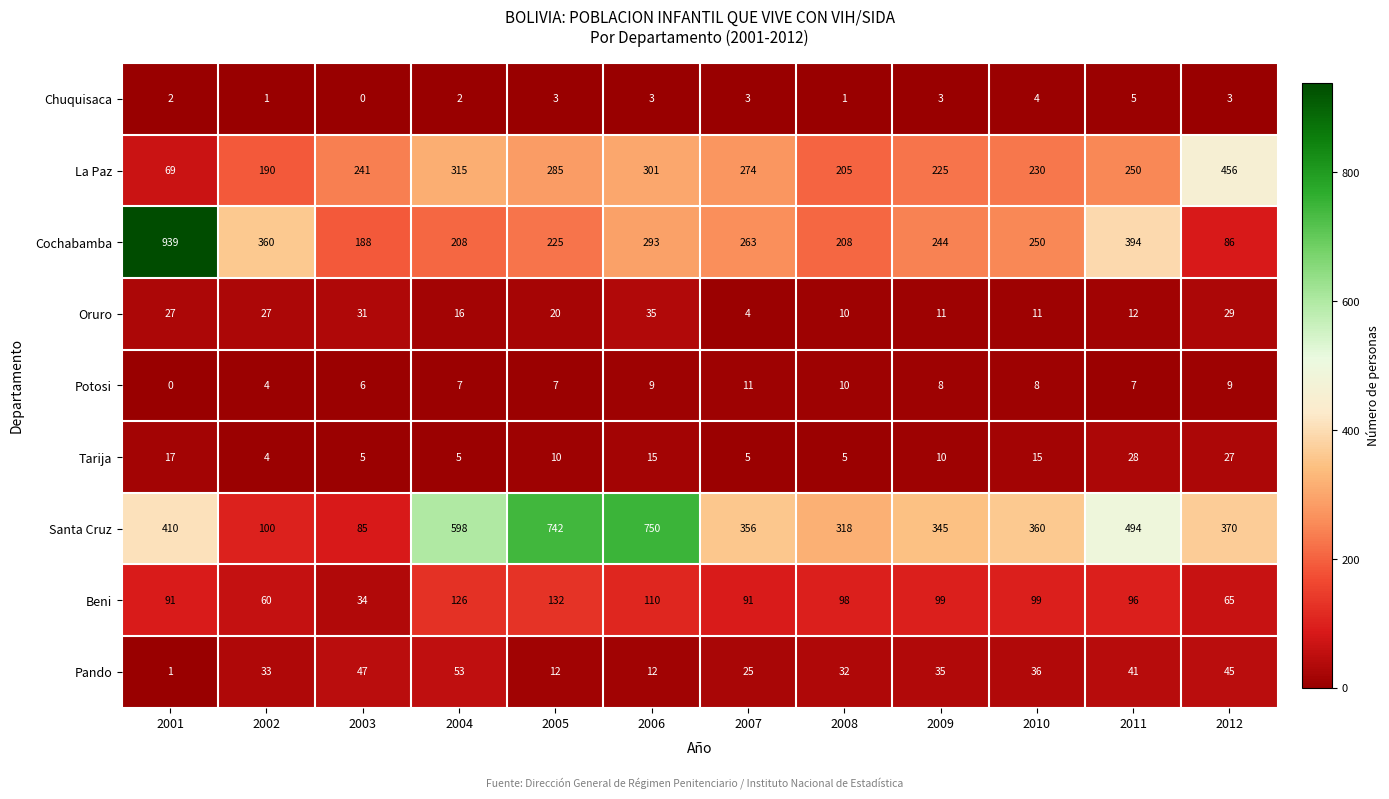

Which series changed the most between 2008 and 2012?

La Paz